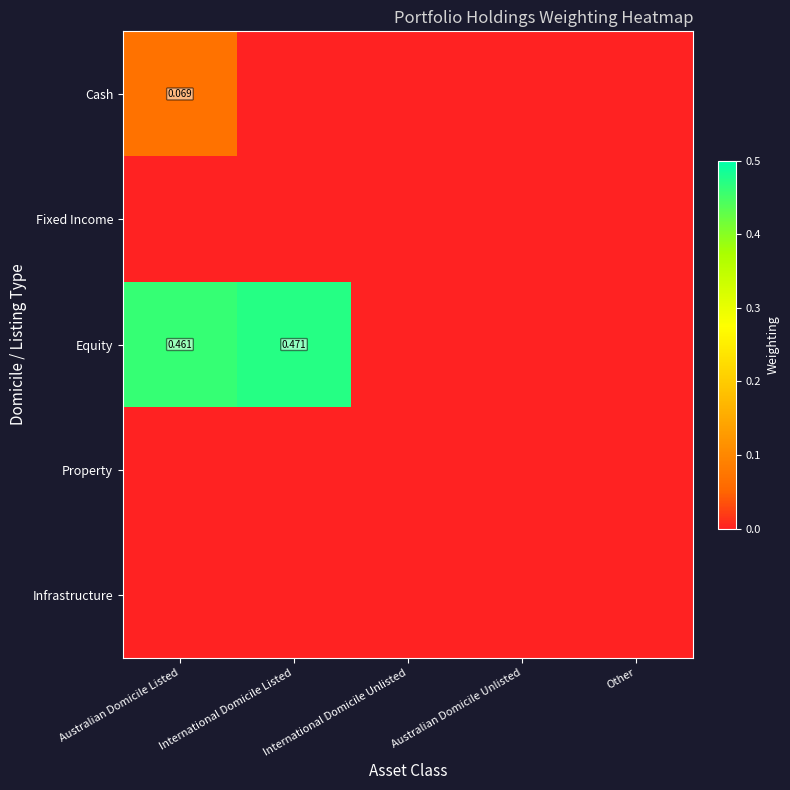

What is the approximate value of Cash at Australian Domicile Listed?

0.1